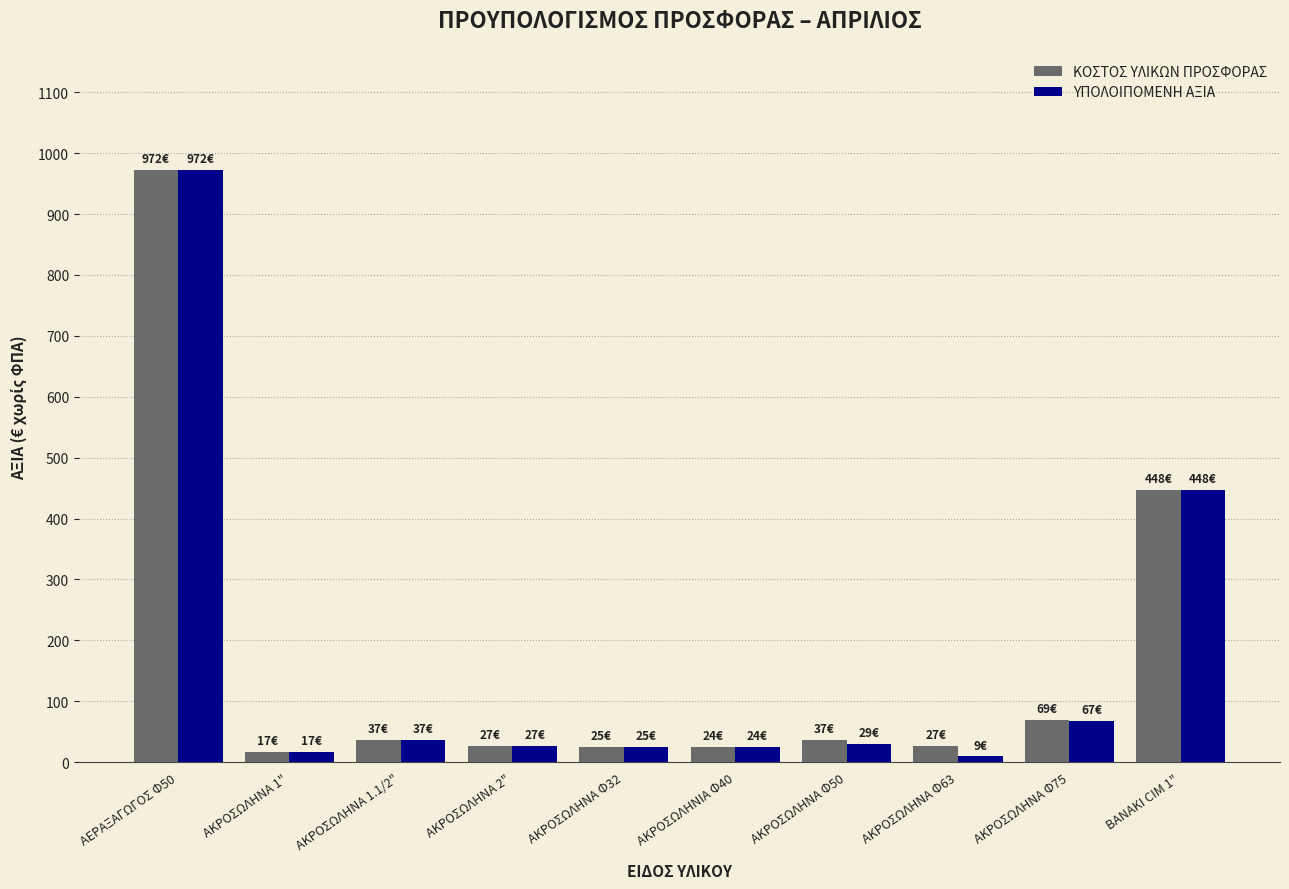

What is the sum of the ΥΠΟΛΟΙΠΟΜΕΝΗ ΑΞΙΑ values at ΑΕΡAΞΑΓΩΓΟΣ Φ50 and ΑΚΡΟΣΩΛΗΝΑ 1.1/2"?

1008.4